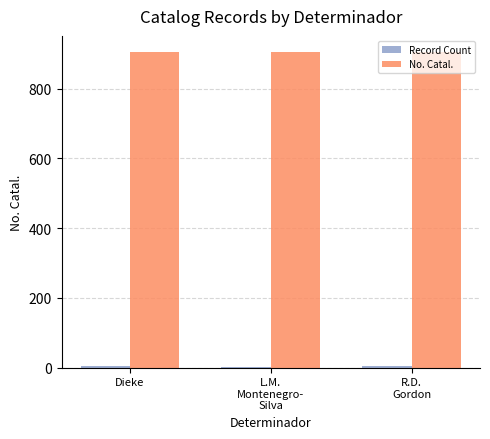

Which series has the largest total across all categories?

No. Catal.